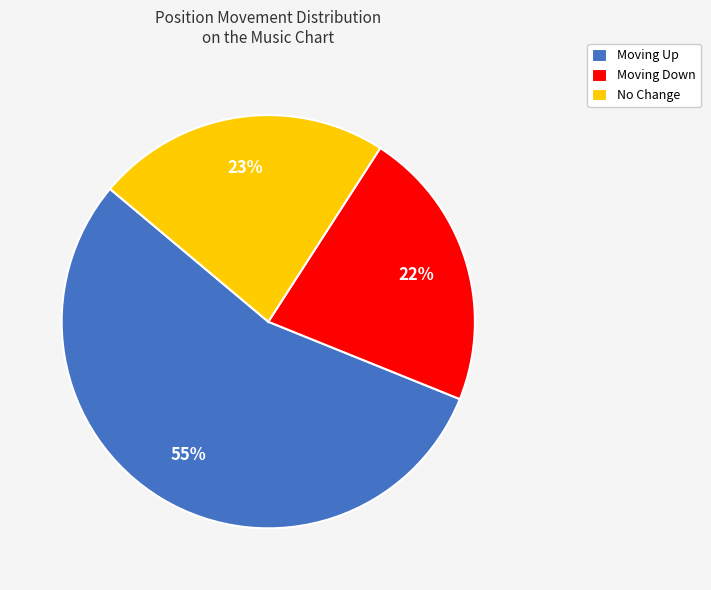

Which slice represents more than half of the pie?

Moving Up